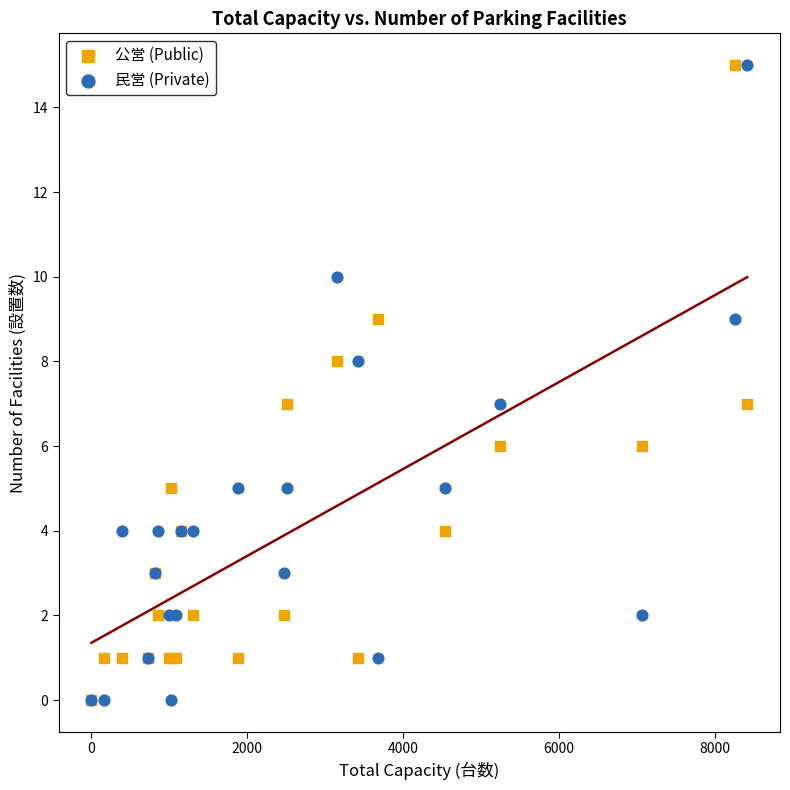

What are all the series names shown in the legend?

公営 (Public), 民営 (Private)